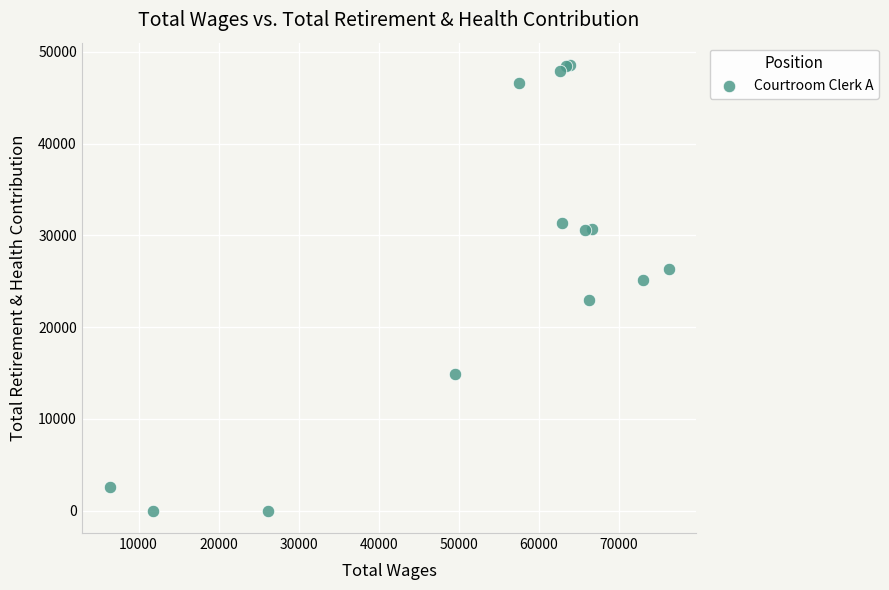

What Y value in the scatter plot is closest to 24287?

25096